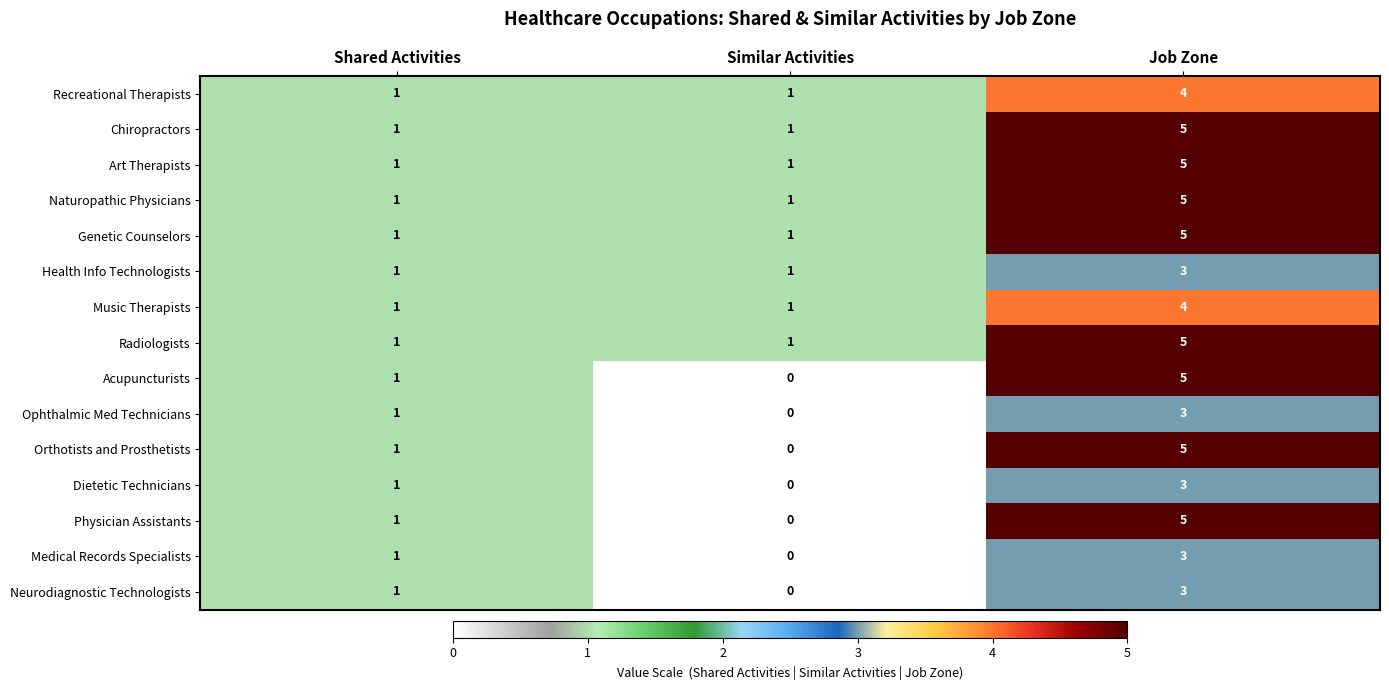

At which category is the sum across all series the highest?

Job Zone